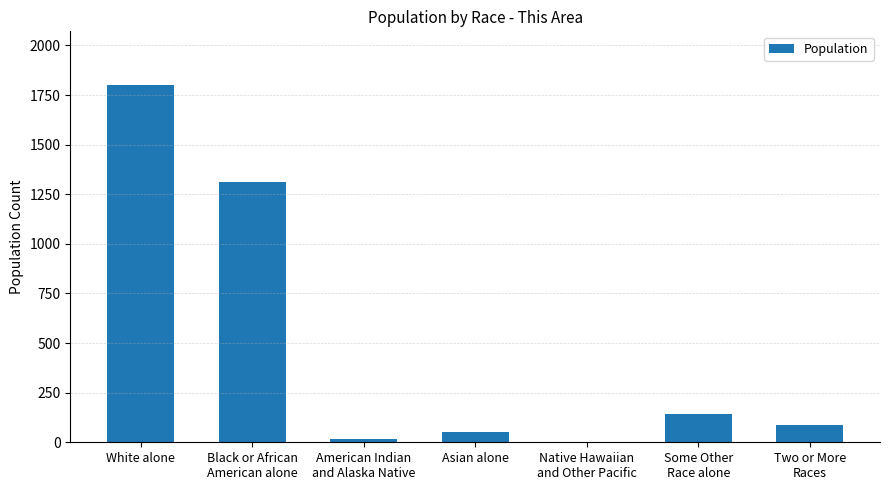

The value at White alone is 3038. True or false?

False